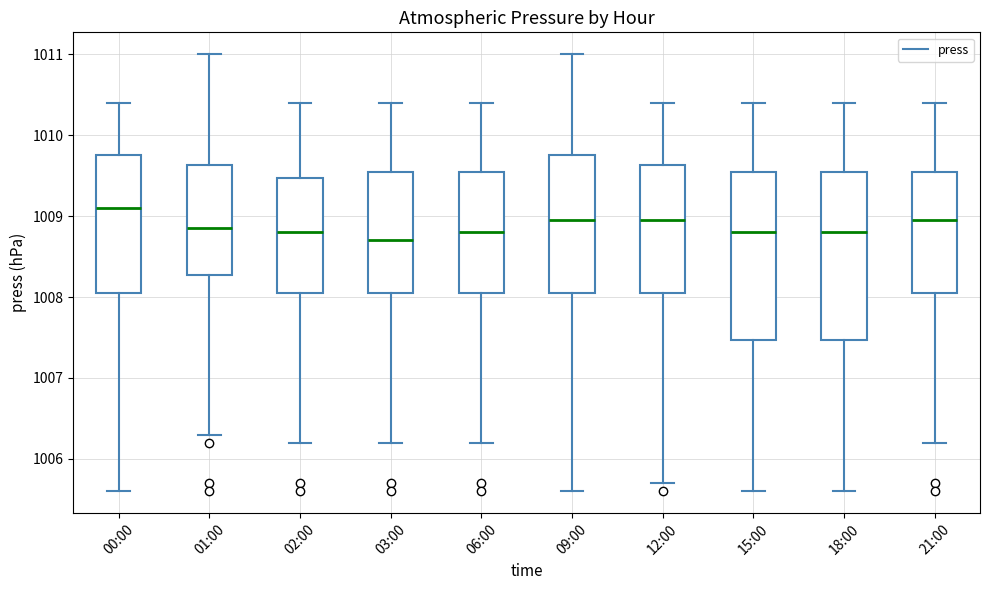

Reading left to right, transcribe this box plot: for each box, give where its median line is, the range the box spans, and where its two whiskers end, as read against the y-axis. The values are not printed on the chart, so give them approximately, as read against the axis.

00:00: median 1009.1, box 1008.1 to 1009.8, whiskers 1005.6 to 1010.4
01:00: median 1008.9, box 1008.3 to 1009.6, whiskers 1006.3 to 1011.0
02:00: median 1008.8, box 1008.1 to 1009.5, whiskers 1006.2 to 1010.4
03:00: median 1008.7, box 1008.1 to 1009.6, whiskers 1006.2 to 1010.4
06:00: median 1008.8, box 1008.1 to 1009.6, whiskers 1006.2 to 1010.4
09:00: median 1009.0, box 1008.1 to 1009.8, whiskers 1005.6 to 1011.0
12:00: median 1009.0, box 1008.1 to 1009.6, whiskers 1005.7 to 1010.4
15:00: median 1008.8, box 1007.5 to 1009.6, whiskers 1005.6 to 1010.4
18:00: median 1008.8, box 1007.5 to 1009.6, whiskers 1005.6 to 1010.4
21:00: median 1009.0, box 1008.1 to 1009.6, whiskers 1006.2 to 1010.4